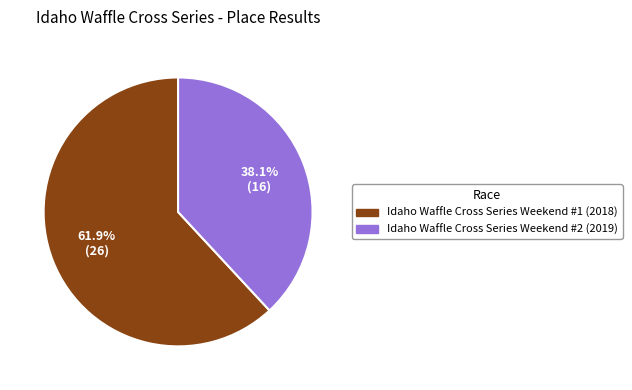

Which category accounts for the majority?

Idaho Waffle Cross Series Weekend #1 (2018)